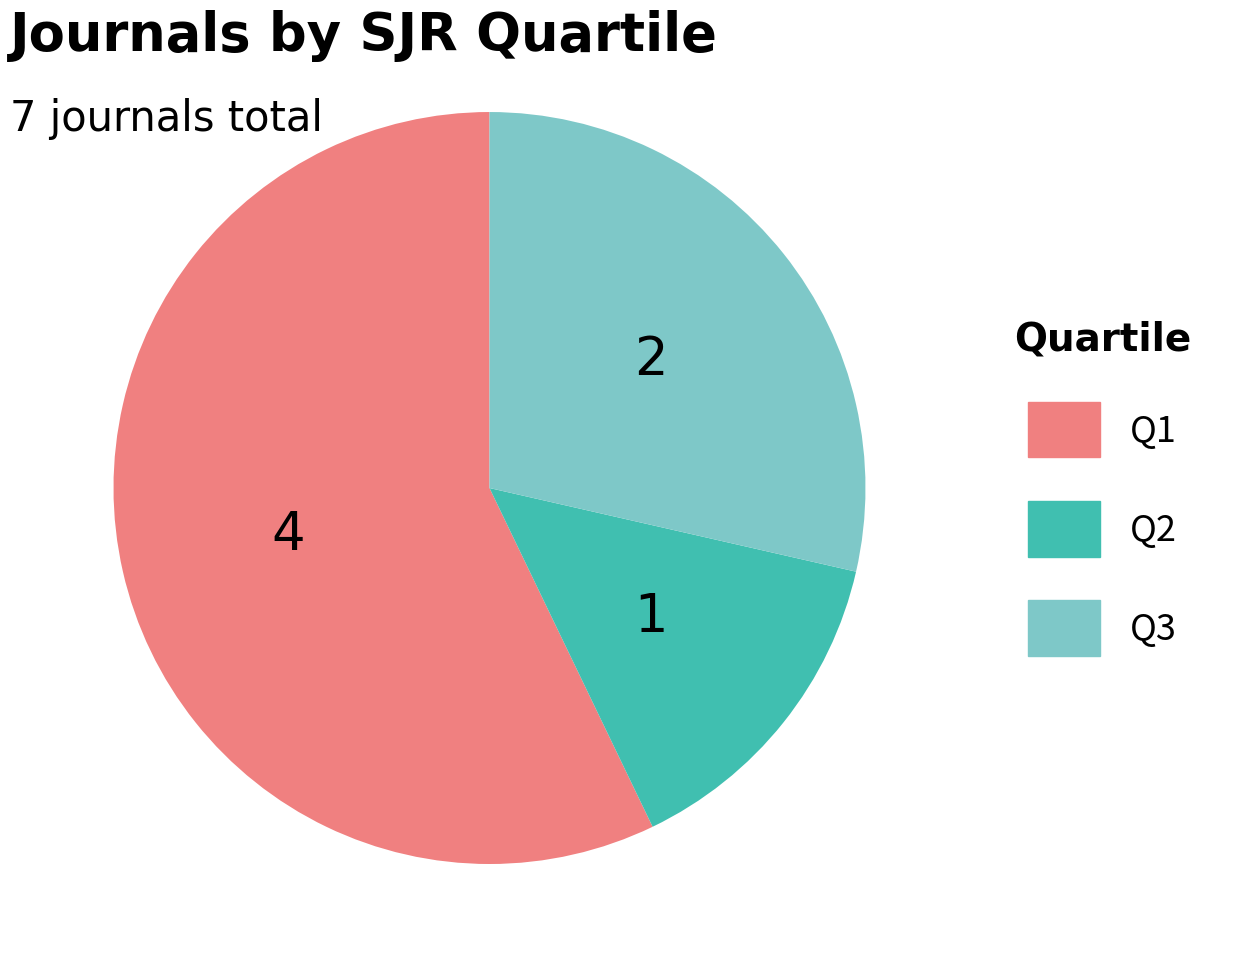

Which has a higher value, Q2 or Q3?

Q3